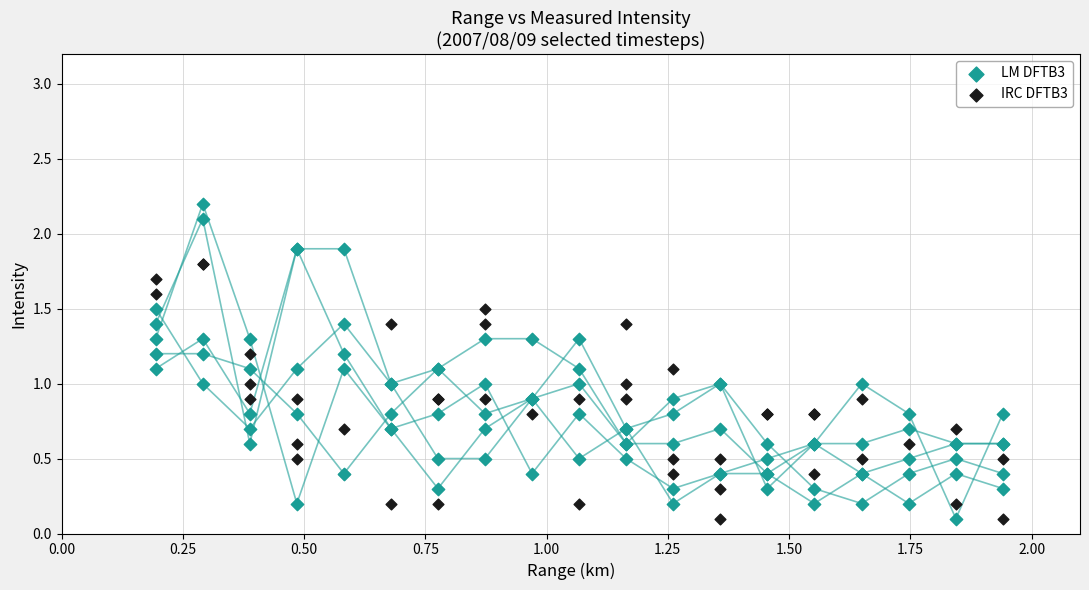

Which series reaches the maximum Y coordinate?

LM DFTB3